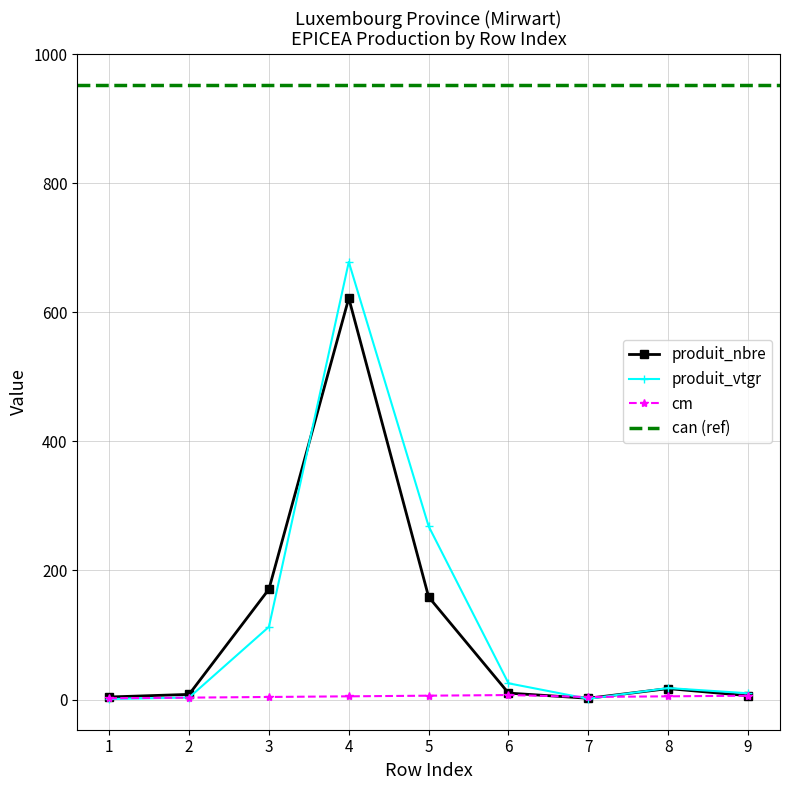

Rank the series at 7 from lowest to highest value.

produit_vtgr, produit_nbre, cm